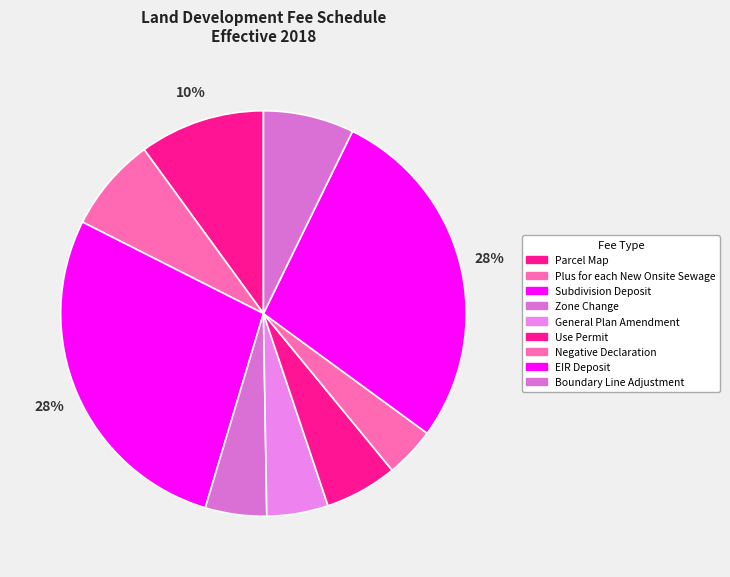

True or false: Zone Change accounts for 5% of the total.

True